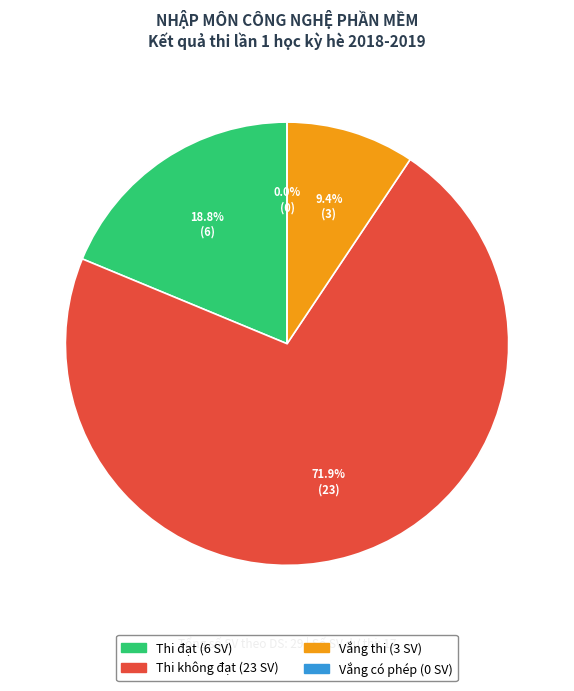

Do Thi đạt and Thi không đạt together represent more than half of the pie?

Yes